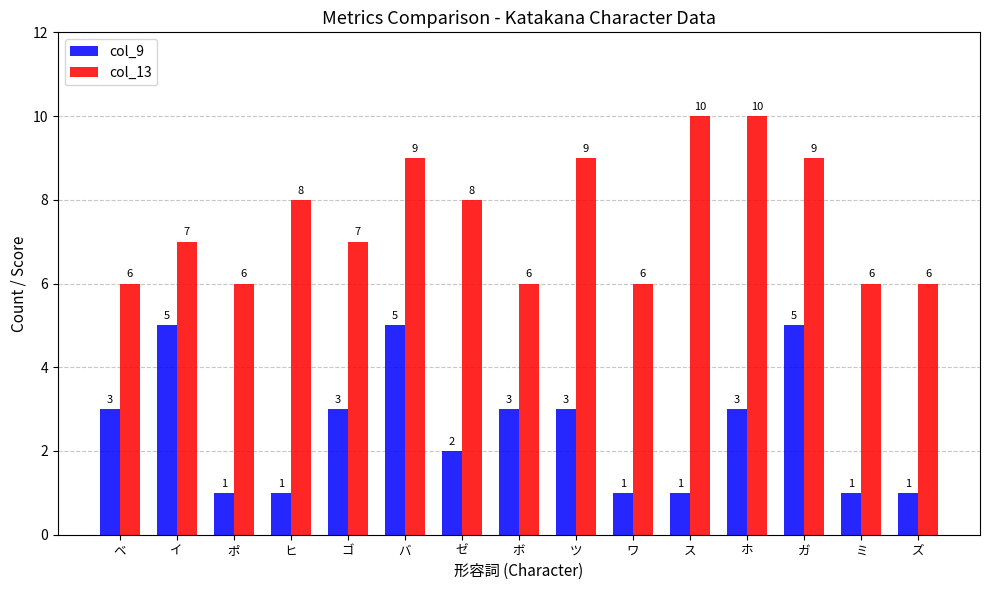

Between イ and ミ, which series saw the biggest shift?

col_9